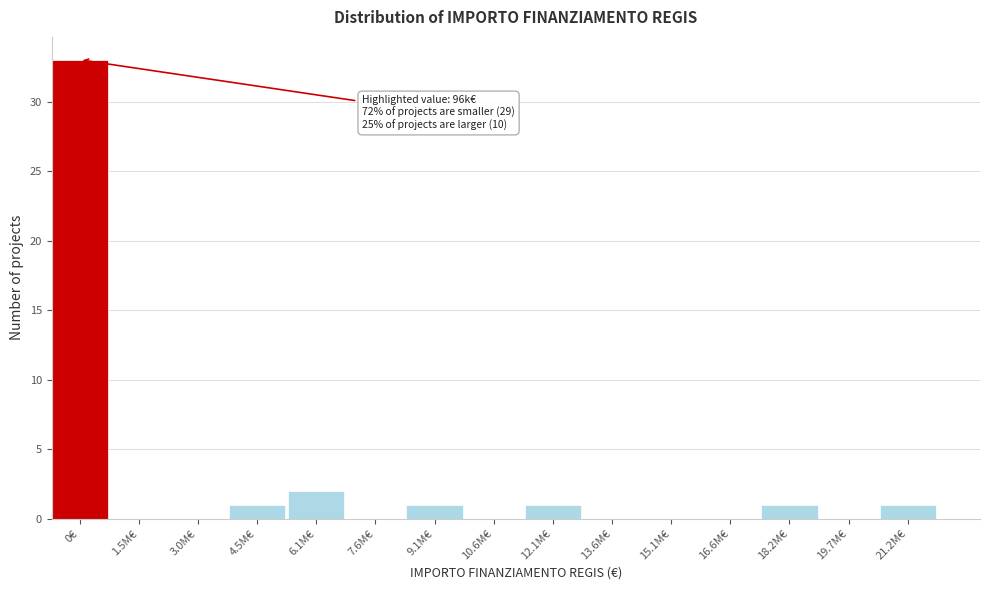

Reading left to right, transcribe all the data shown in this chart.

0€=33	1.5M€=0	3.0M€=0	4.5M€=1	6.1M€=2	7.6M€=0	9.1M€=1	10.6M€=0	12.1M€=1	13.6M€=0	15.1M€=0	16.6M€=0	18.2M€=1	19.7M€=0	21.2M€=1